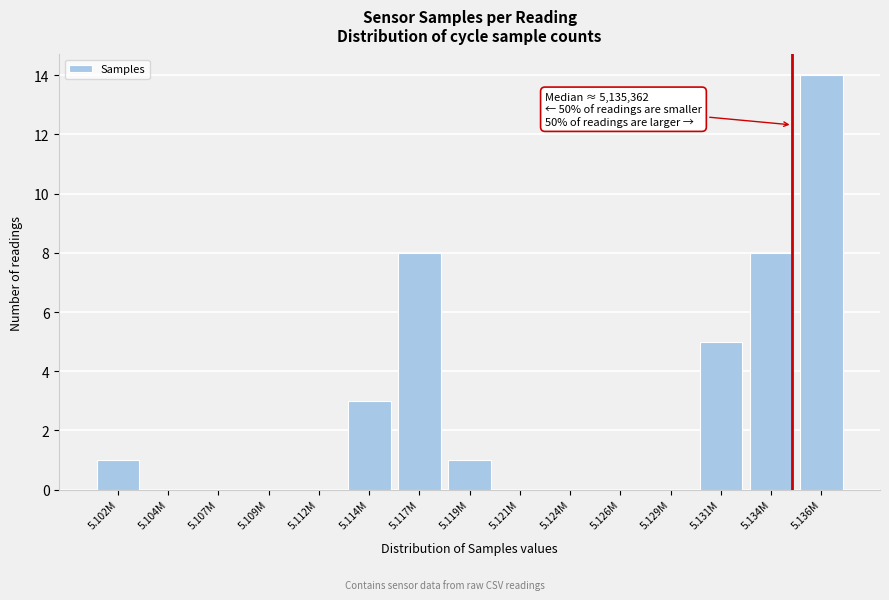

Reading right to left, extract all data points from this chart.

5.136M=14	5.134M=8	5.131M=5	5.129M=0	5.126M=0	5.124M=0	5.121M=0	5.119M=1	5.117M=8	5.114M=3	5.112M=0	5.109M=0	5.107M=0	5.104M=0	5.102M=1